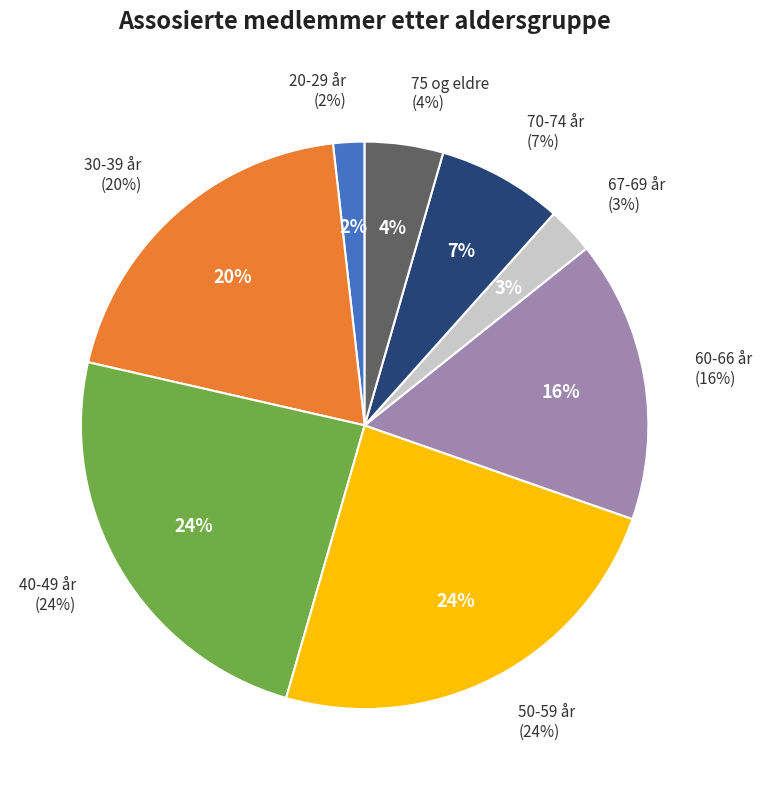

Which has a higher value, 30-39 år or 75 og eldre?

30-39 år